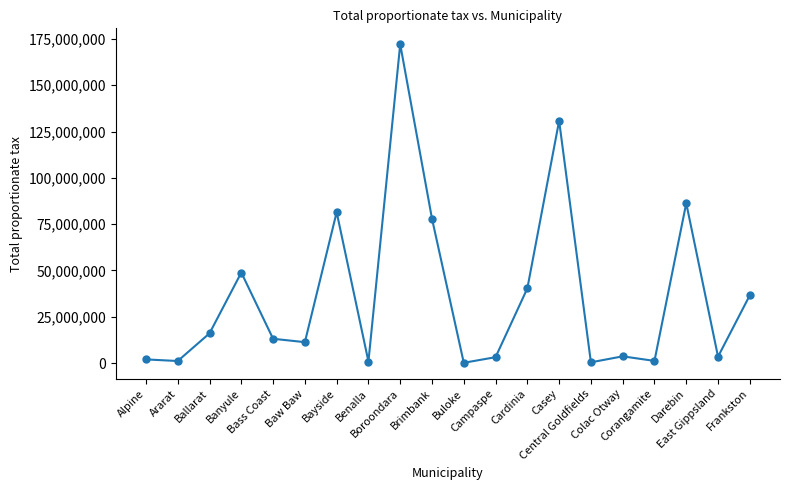

Which has a higher value, Frankston or Corangamite?

Frankston